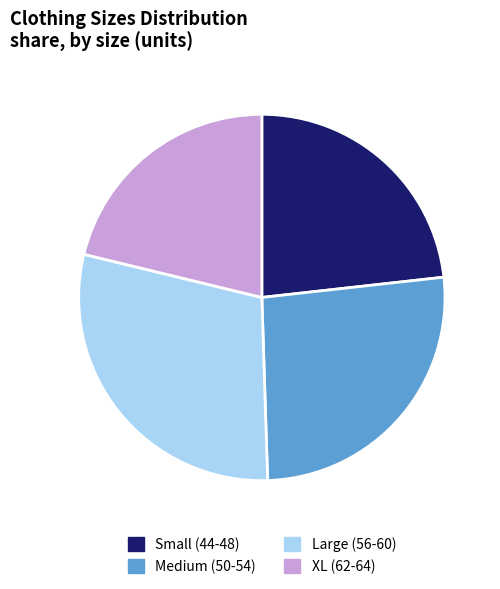

Does any single category account for the majority?

No